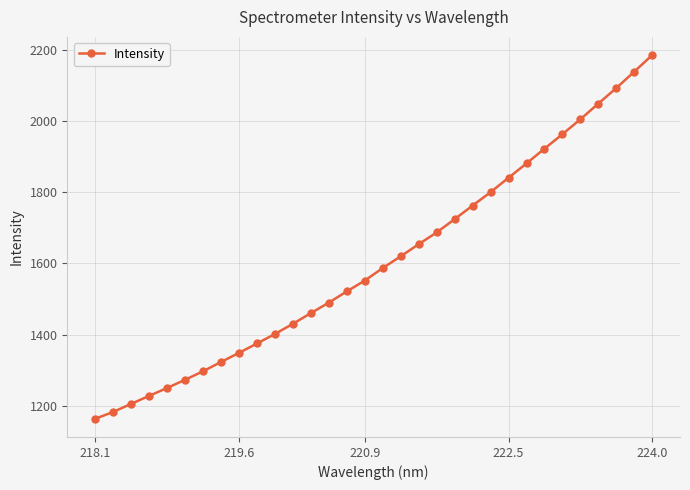

How many categories are shown in the chart?

32